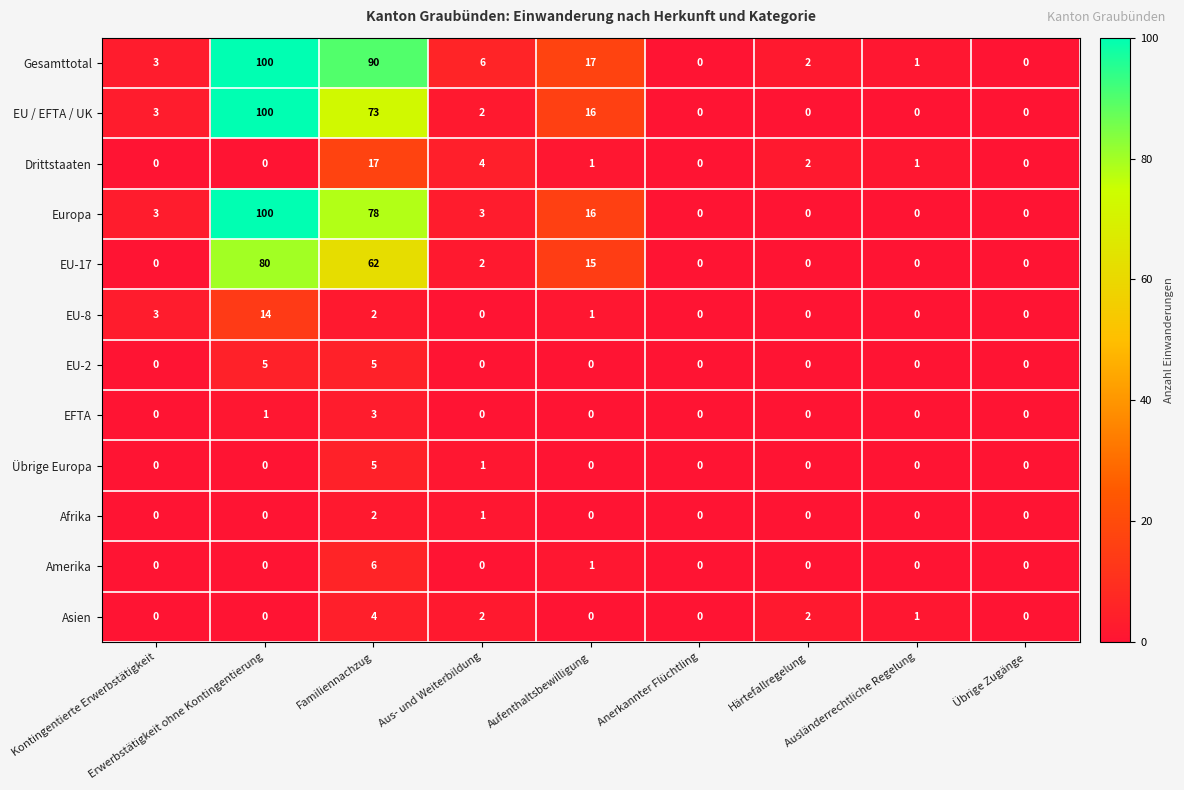

What is the difference between the maximum and minimum values in the Asien series?

4